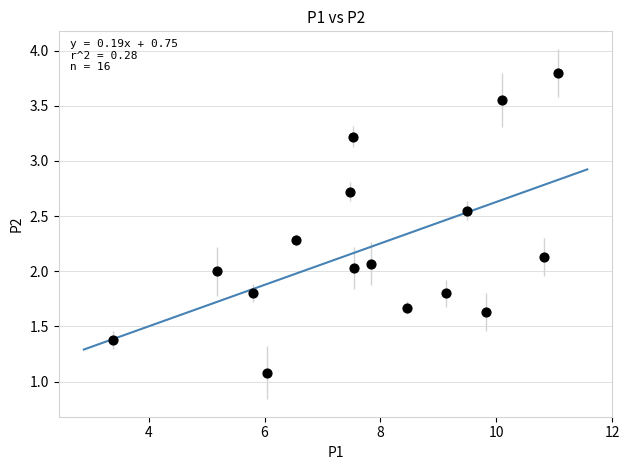

What is the range of Y values (max minus min)?

2.7